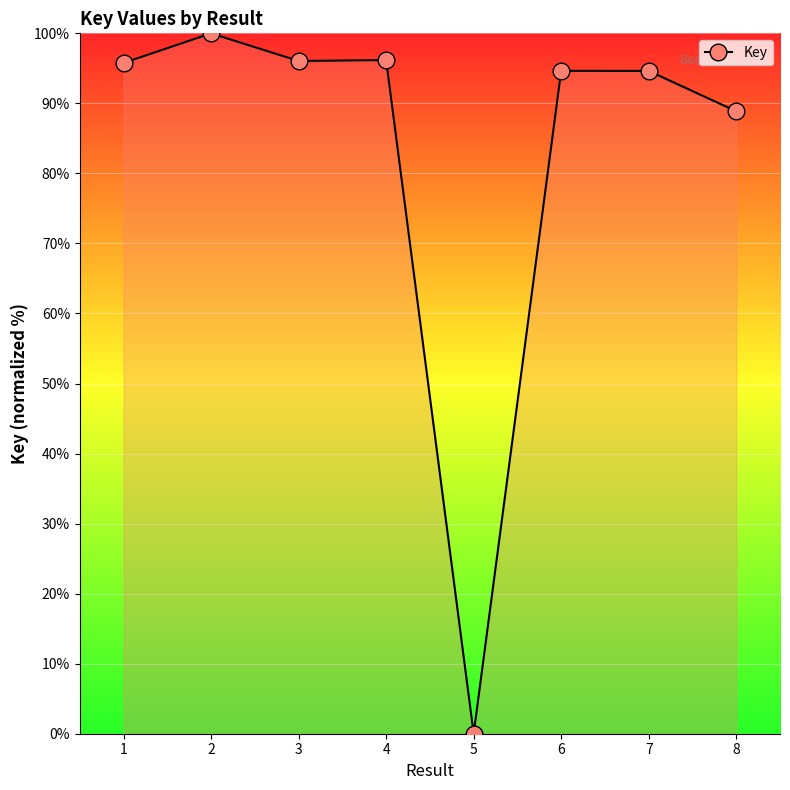

The chart shows a value of 96.2 at 4. True or false?

True